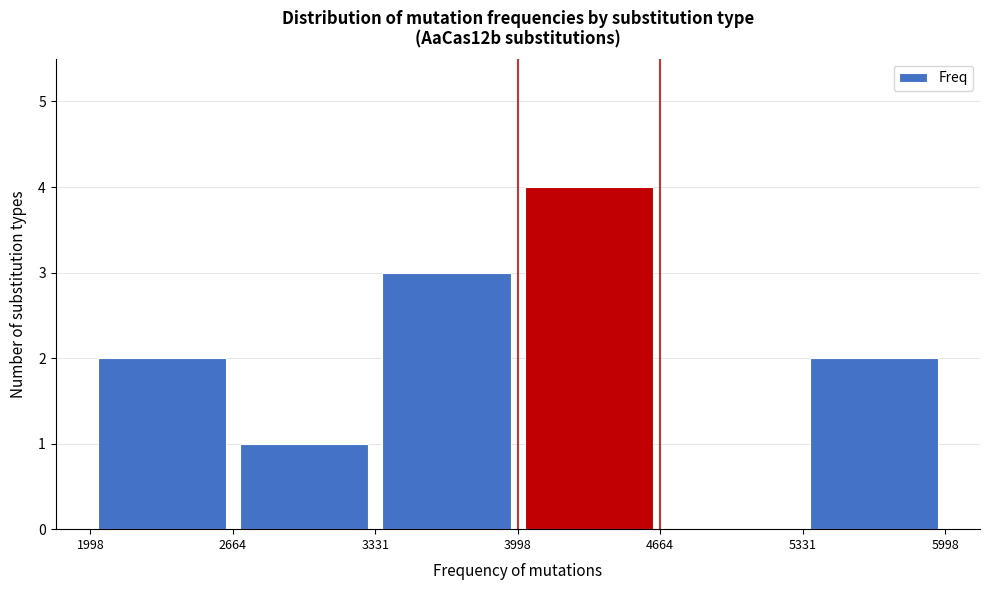

Which range on the x-axis has the tallest bar?

3998 to 4664